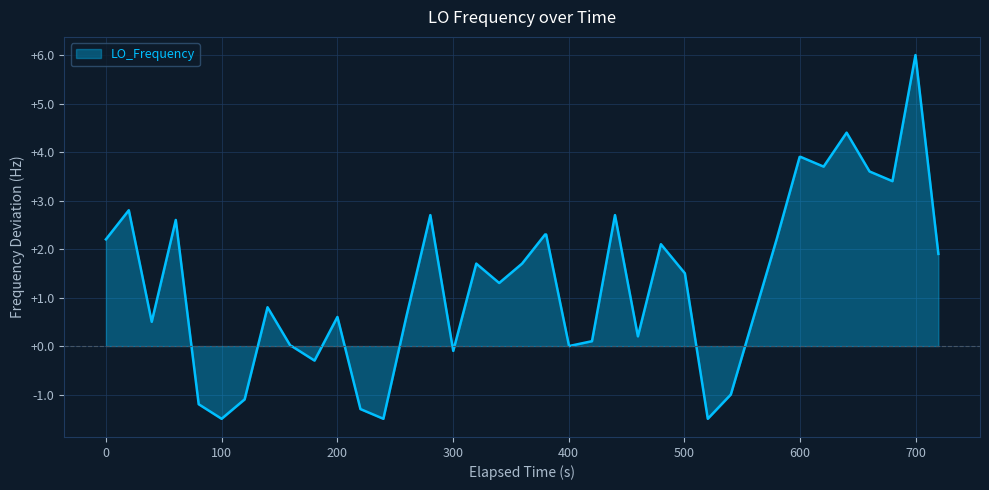

What is the difference between the maximum and minimum values?

7.5